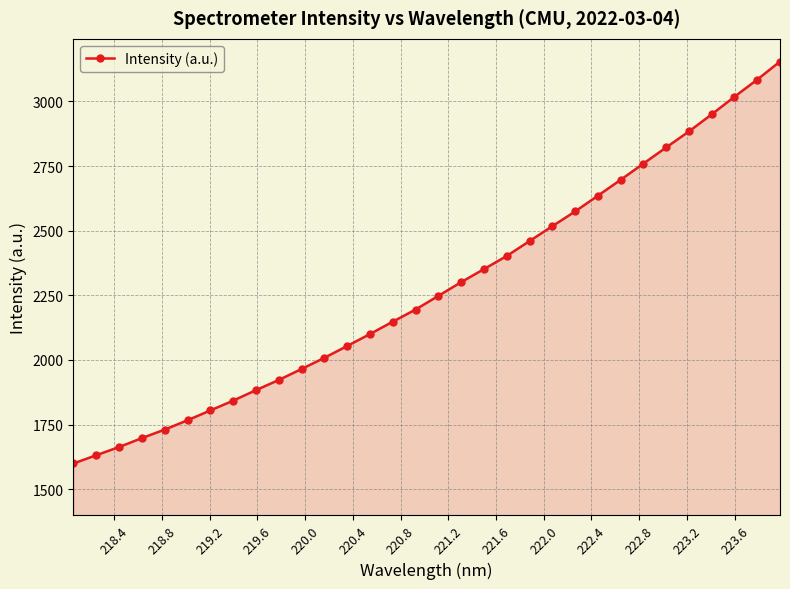

What is the maximum value shown in the chart?

3154.5